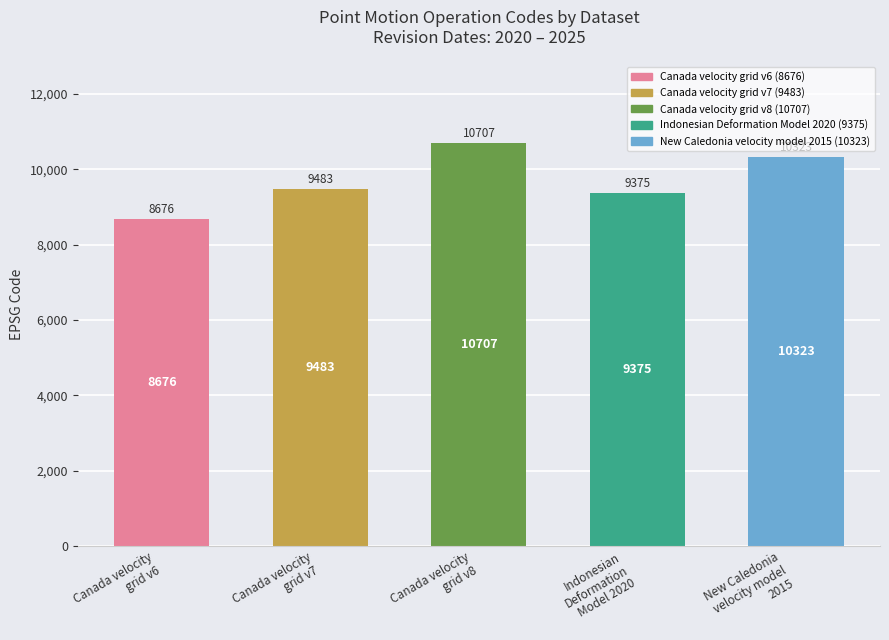

What is the maximum value shown in the chart?

10707